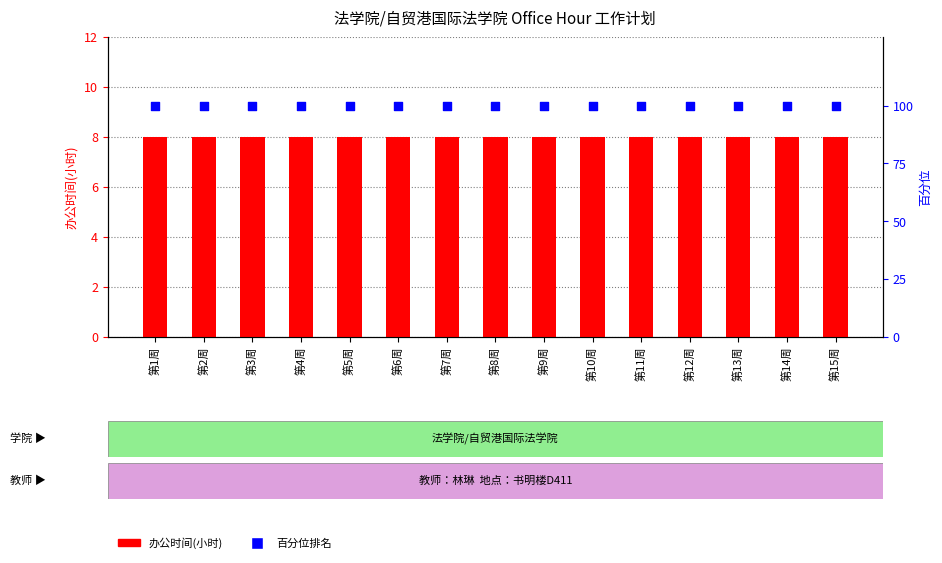

Which series has the largest total across all categories?

百分位排名